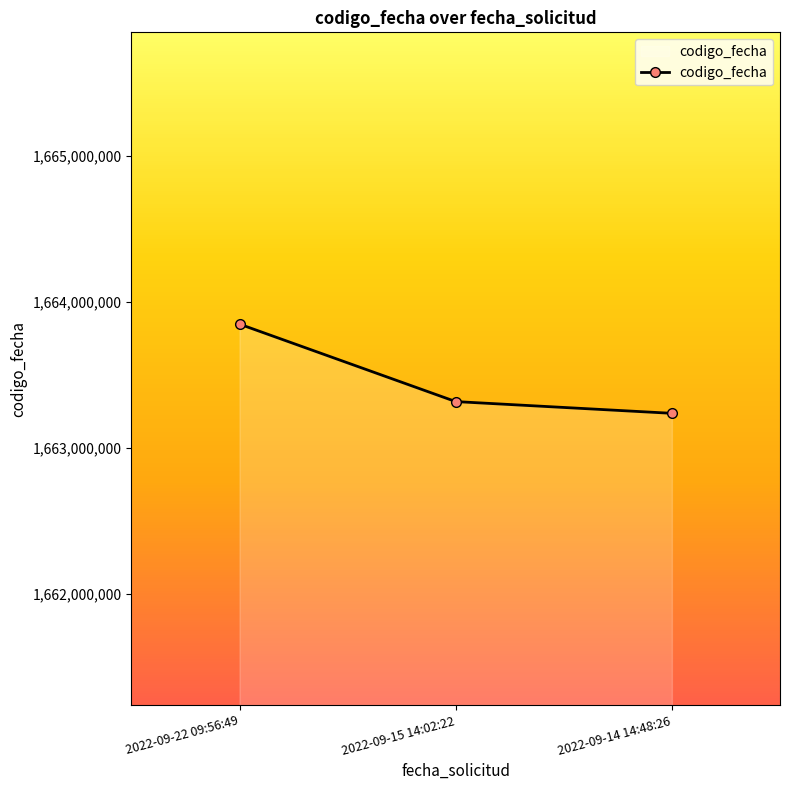

List the labels in order of value, smallest first.

2022-09-14 14:48:26, 2022-09-15 14:02:22, 2022-09-22 09:56:49